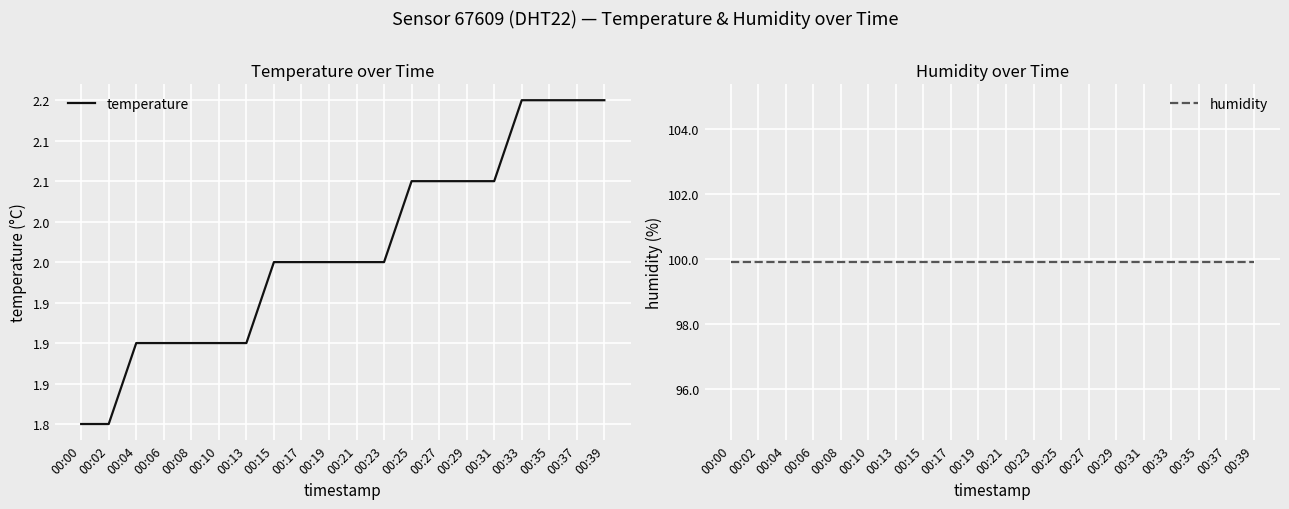

List the series in order of their peak value, highest first.

humidity, temperature